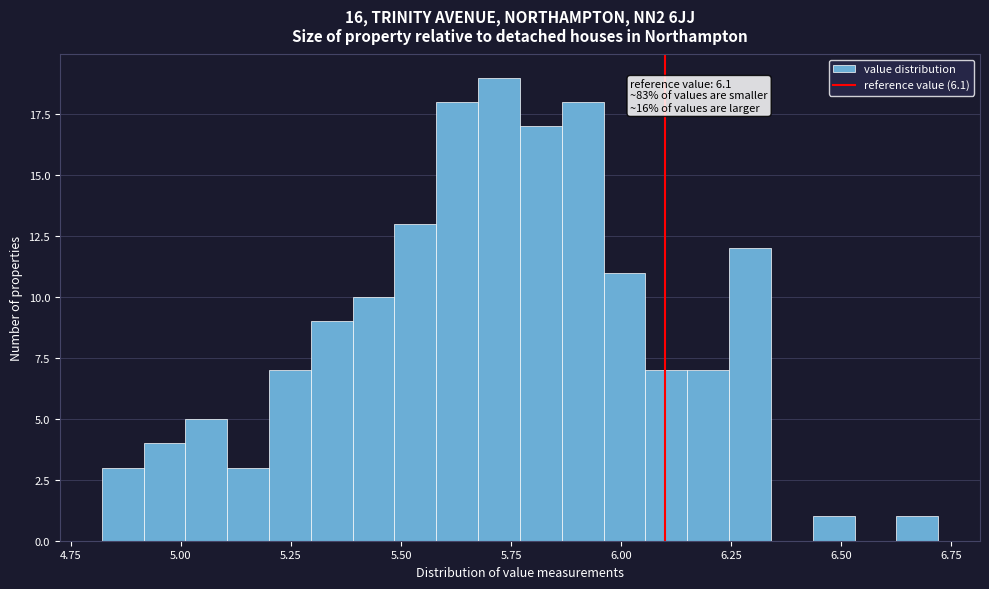

Read against the x-axis, roughly where is the centre of the tallest bar?

5.70